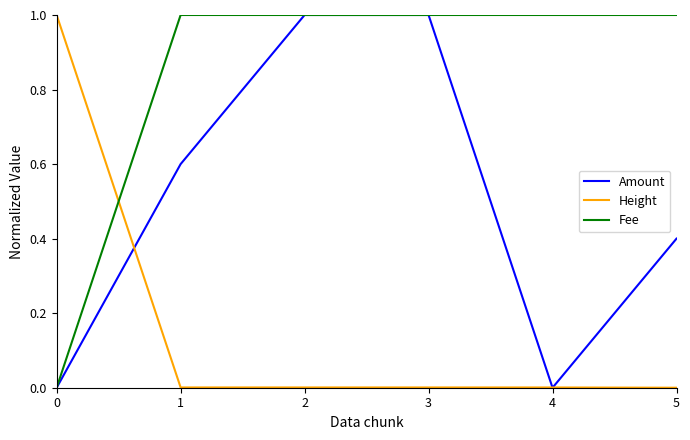

What is the total value across all series at 4?

1.0